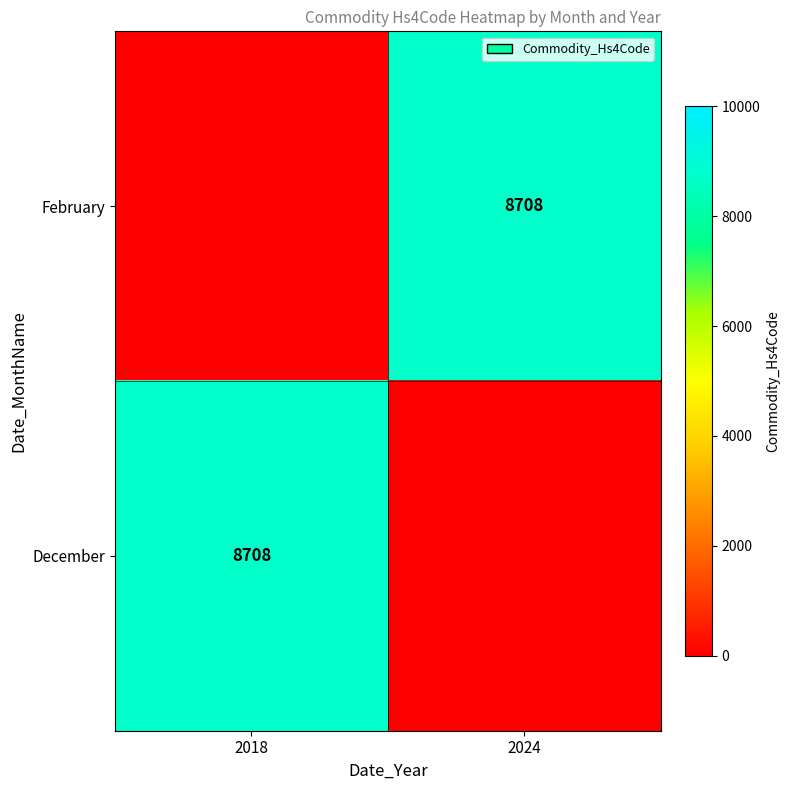

The value of February at 2024 is 14115. True or false?

False